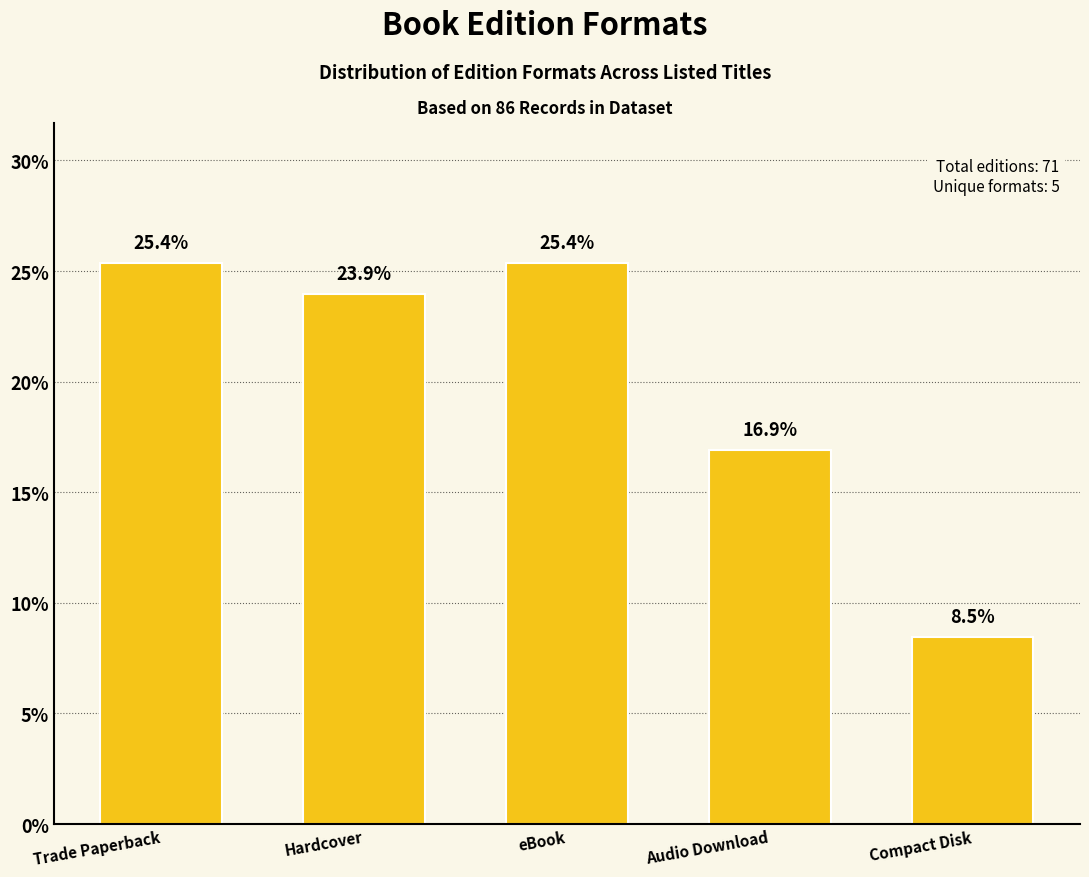

Read the value at Compact Disk.

8.5